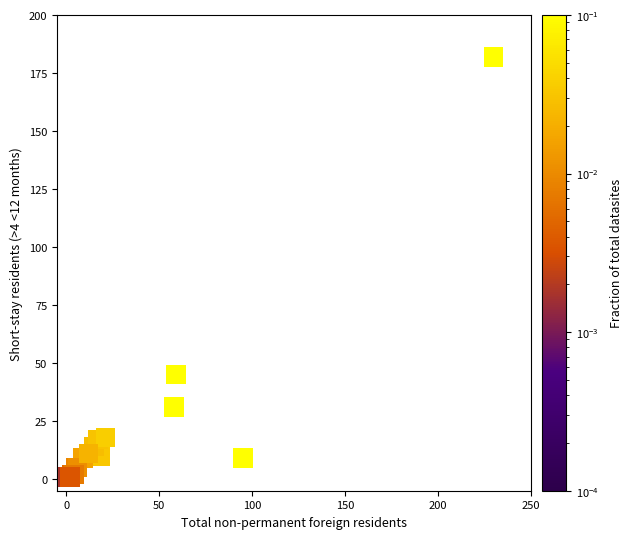

What Y value in the scatter plot is closest to 91?

45